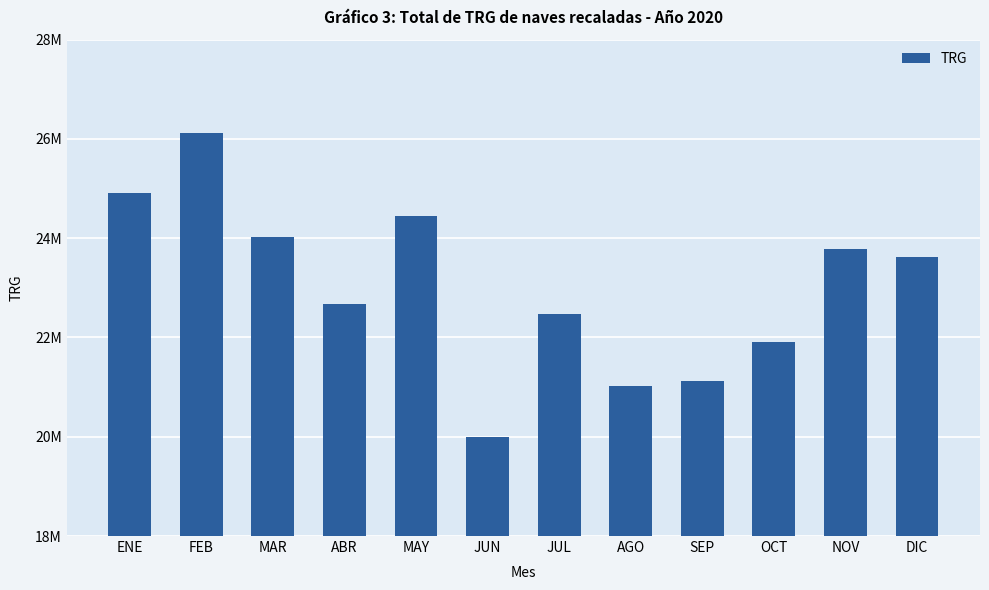

Which label corresponds to the largest value in the chart?

FEB